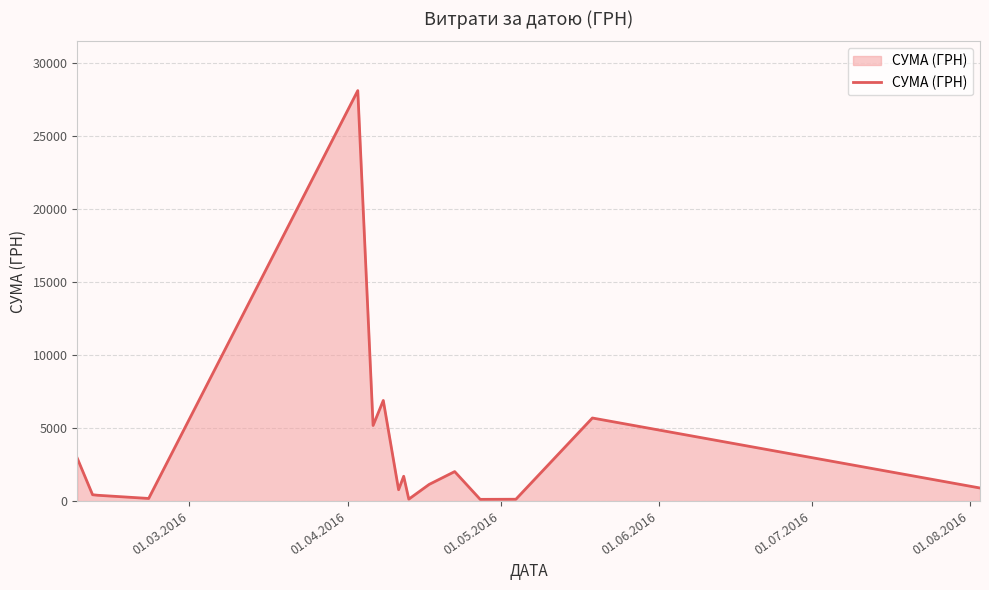

What is the maximum value shown in the chart?

28127.0